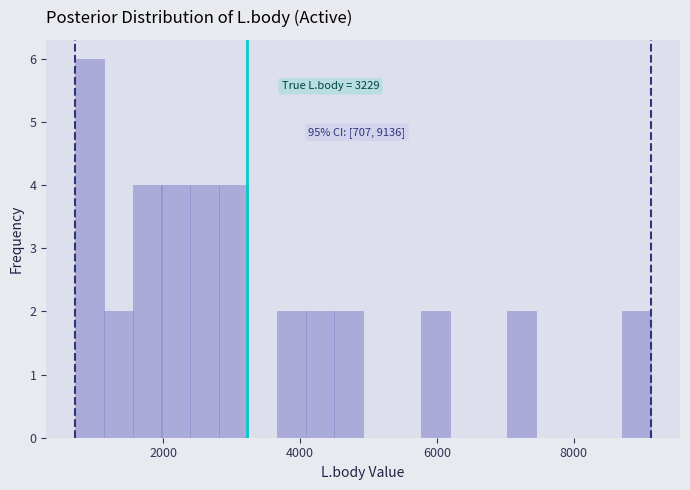

Around what value on the x-axis is the tallest bar? Give the approximate position of its centre, as read against the axis.

1000